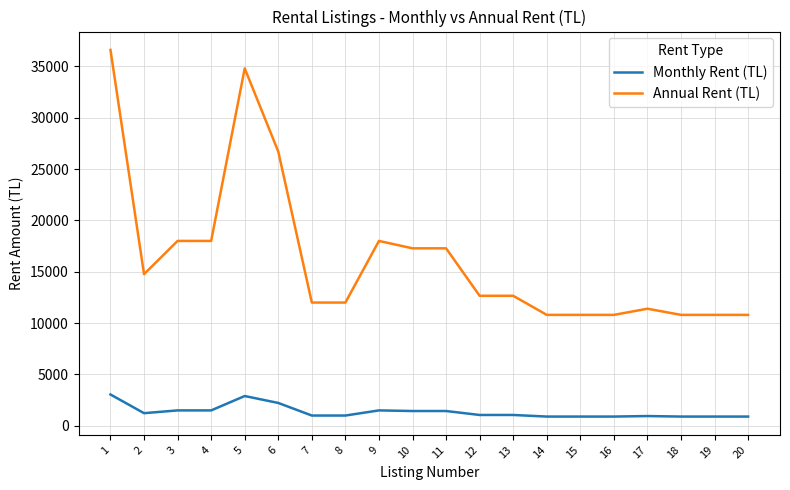

List the series in order of their overall mean, highest first.

Annual Rent (TL), Monthly Rent (TL)